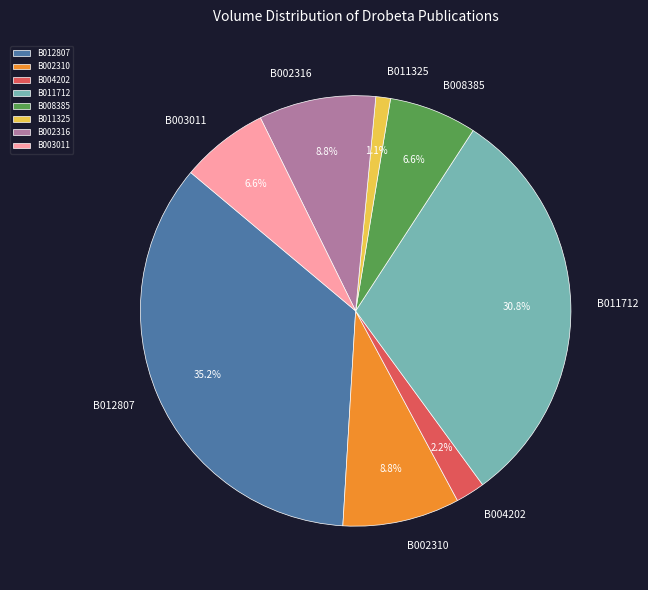

What is the largest slice in the pie chart?

B012807